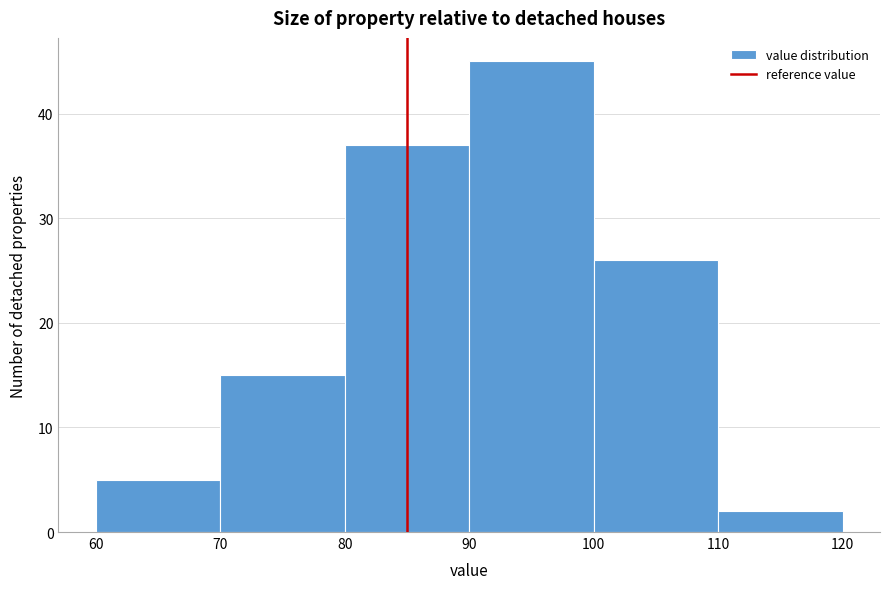

What is the height of the bar covering 110 to 120 on the x-axis? The values are not printed on the chart, so give them approximately, as read against the axis.

2